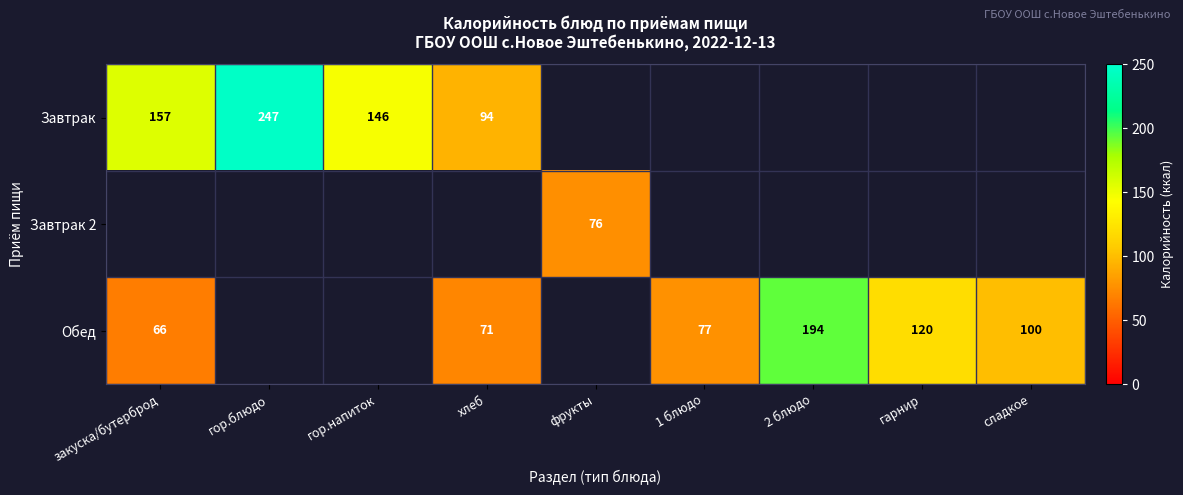

The Завтрак 2 series shows 76 at фрукты. True or false?

True